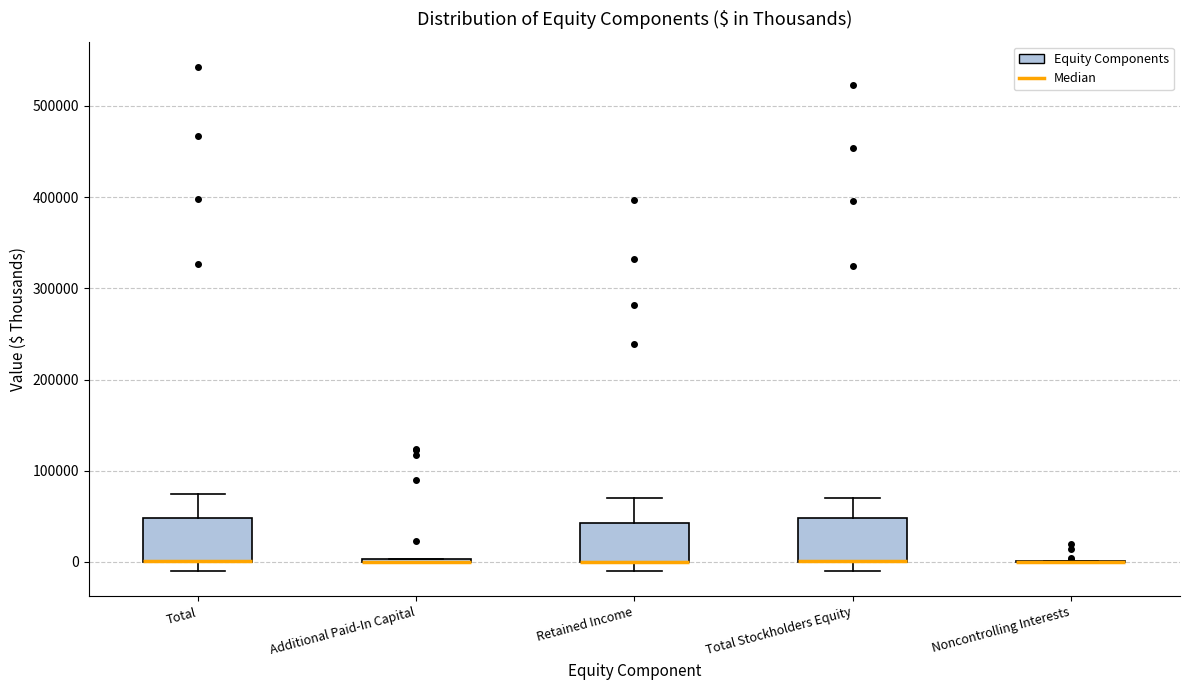

Reading left to right, read every box against the y-axis: the position of its median line, the range the box covers, and the ends of its whiskers. The values are not printed on the chart, so give them approximately, as read against the axis.

Total: median 0 (drawn on the box's lower edge), box 0 to 50000, whiskers -10000 to 70000
Additional Paid-In Capital: box collapsed to a line at 0, whiskers 0 to 0
Retained Income: median 0 (drawn on the box's lower edge), box 0 to 40000, whiskers -10000 to 70000
Total Stockholders Equity: median 0 (drawn on the box's lower edge), box 0 to 50000, whiskers -10000 to 70000
Noncontrolling Interests: box collapsed to a line at 0, whiskers 0 to 0